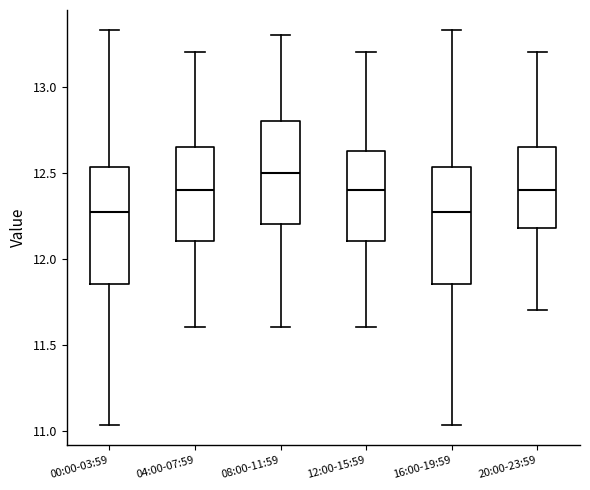

Which box has the highest median line?

08:00-11:59